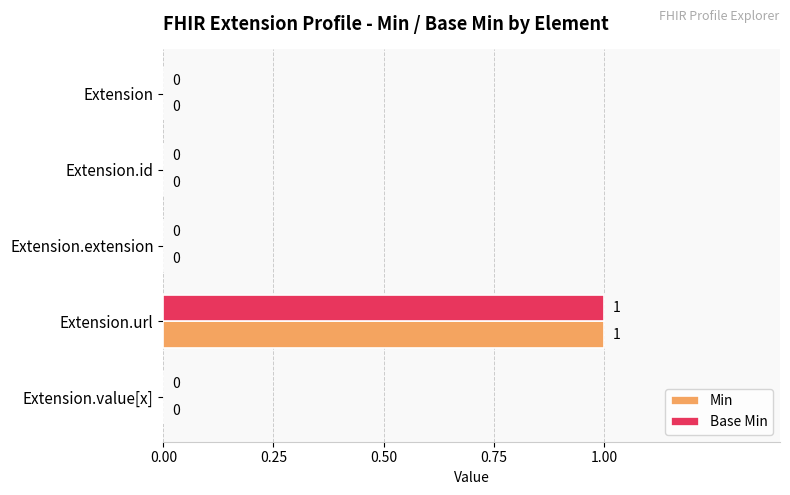

At which category does the chart reach its peak across all series?

Extension.url